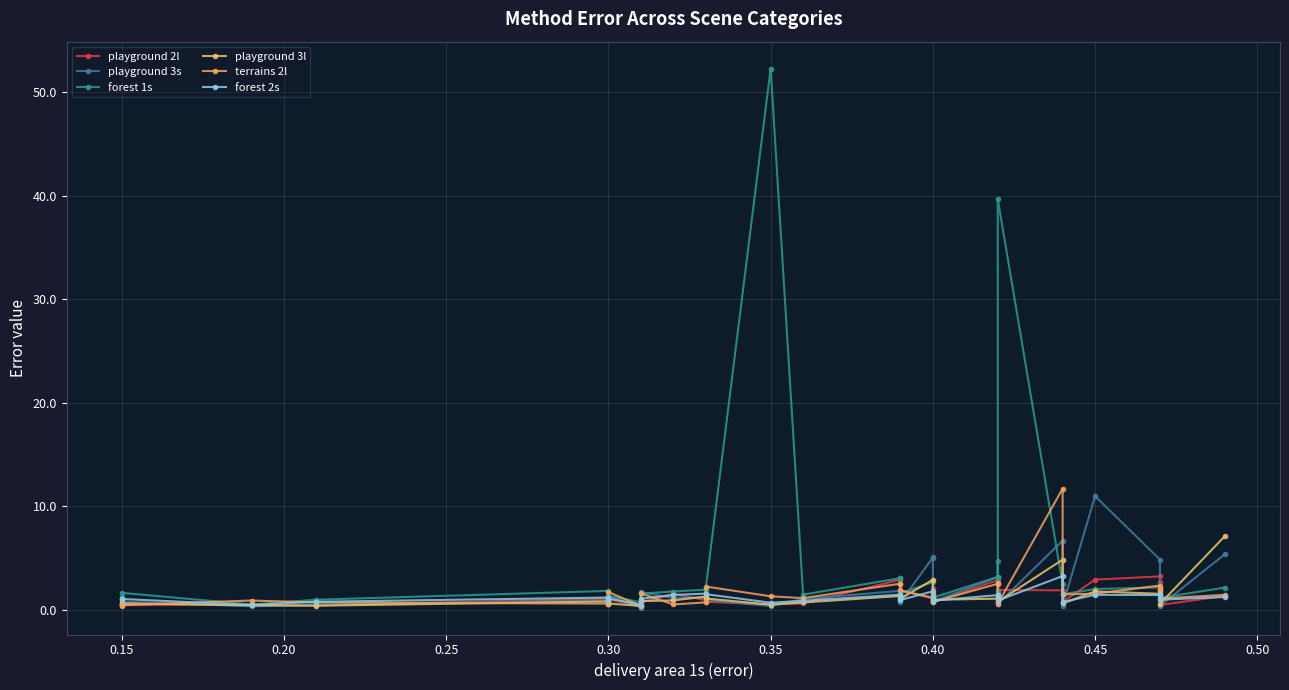

What is the maximum value for terrains 2l?

11.7